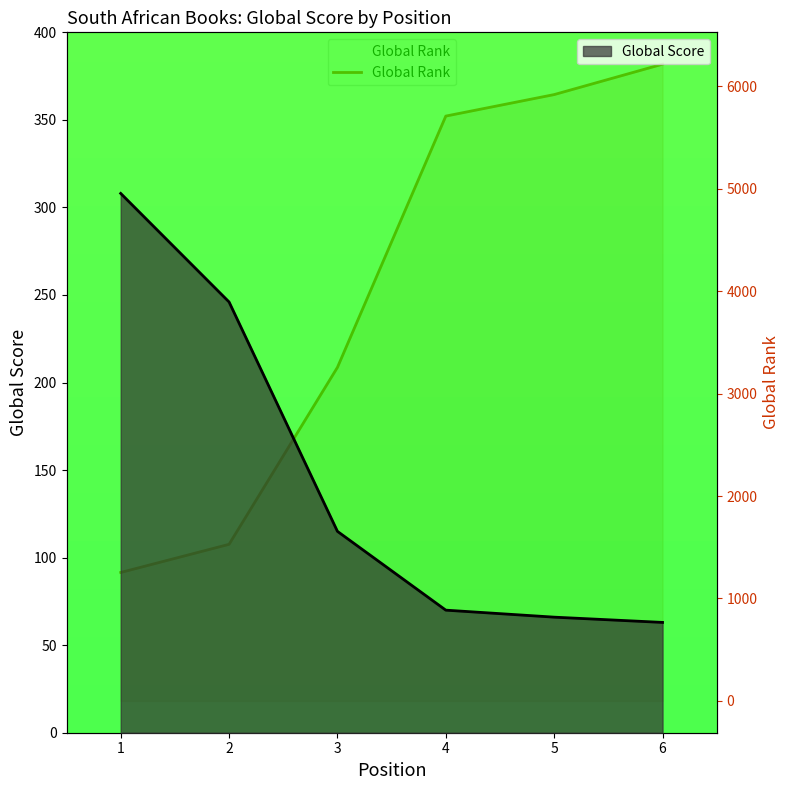

At which category does the chart reach its peak across all series?

6